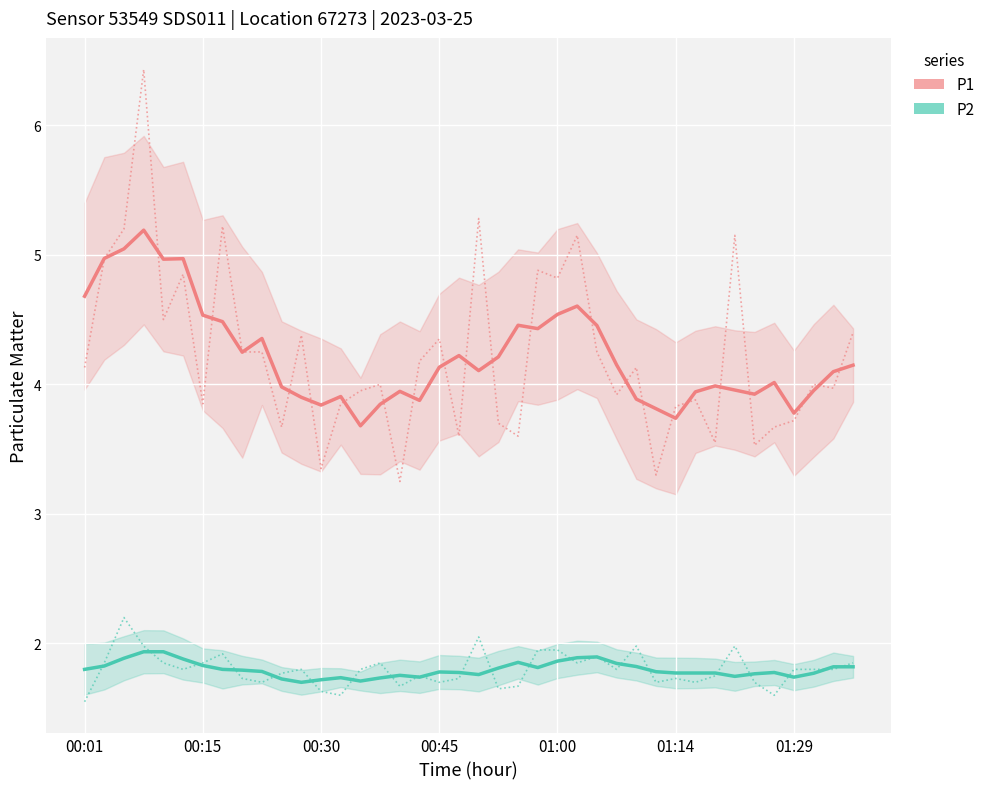

How many interior local peaks does the P1 series have?

10